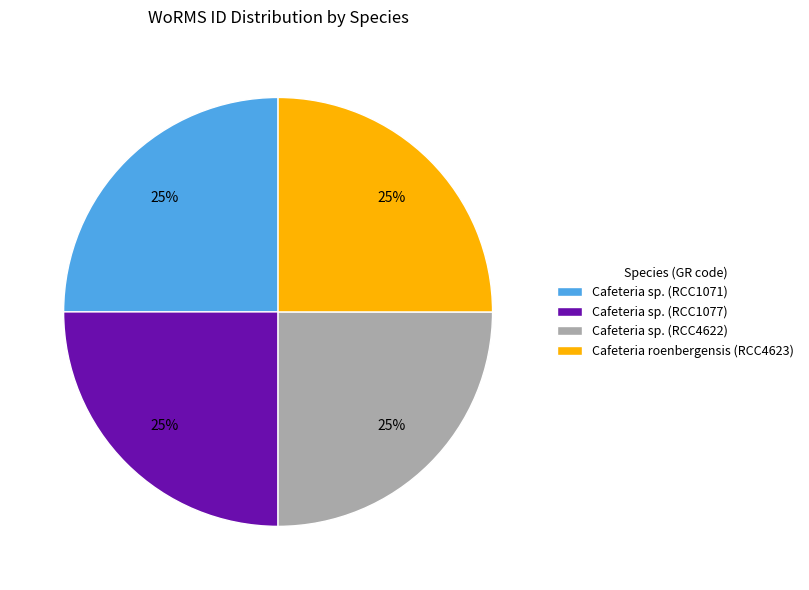

Count the number of slices in the pie.

4